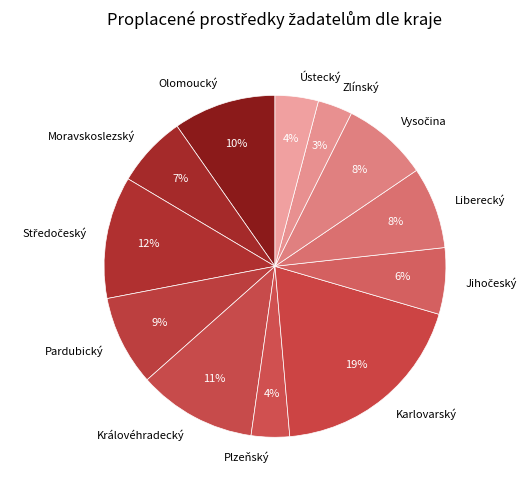

To the nearest percent, what is the difference between the Liberecký and Moravskoslezský slice percentages?

1%